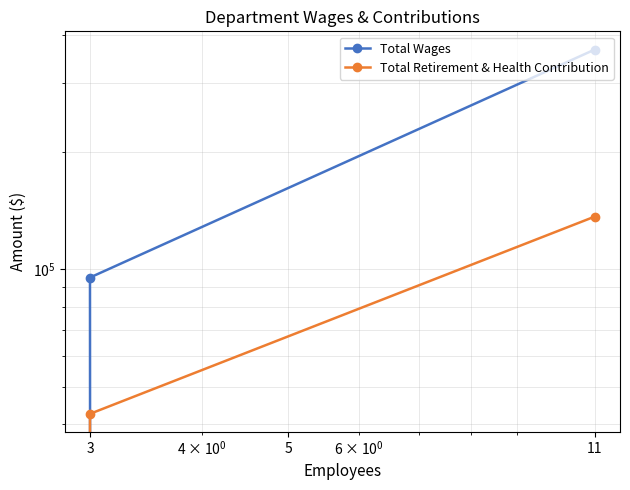

Which has a higher value, 5 or 3?

3